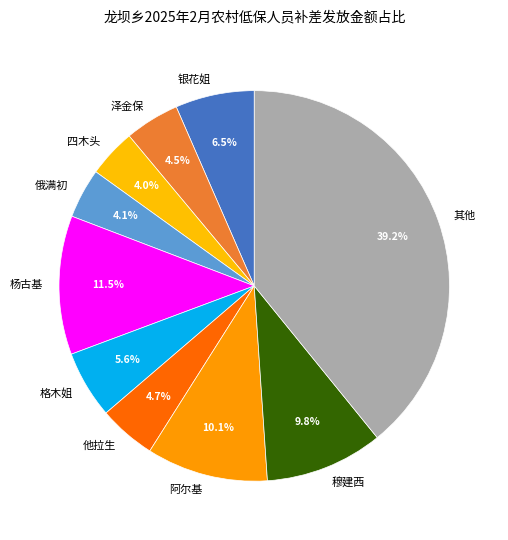

What is the largest slice in the pie chart?

其他